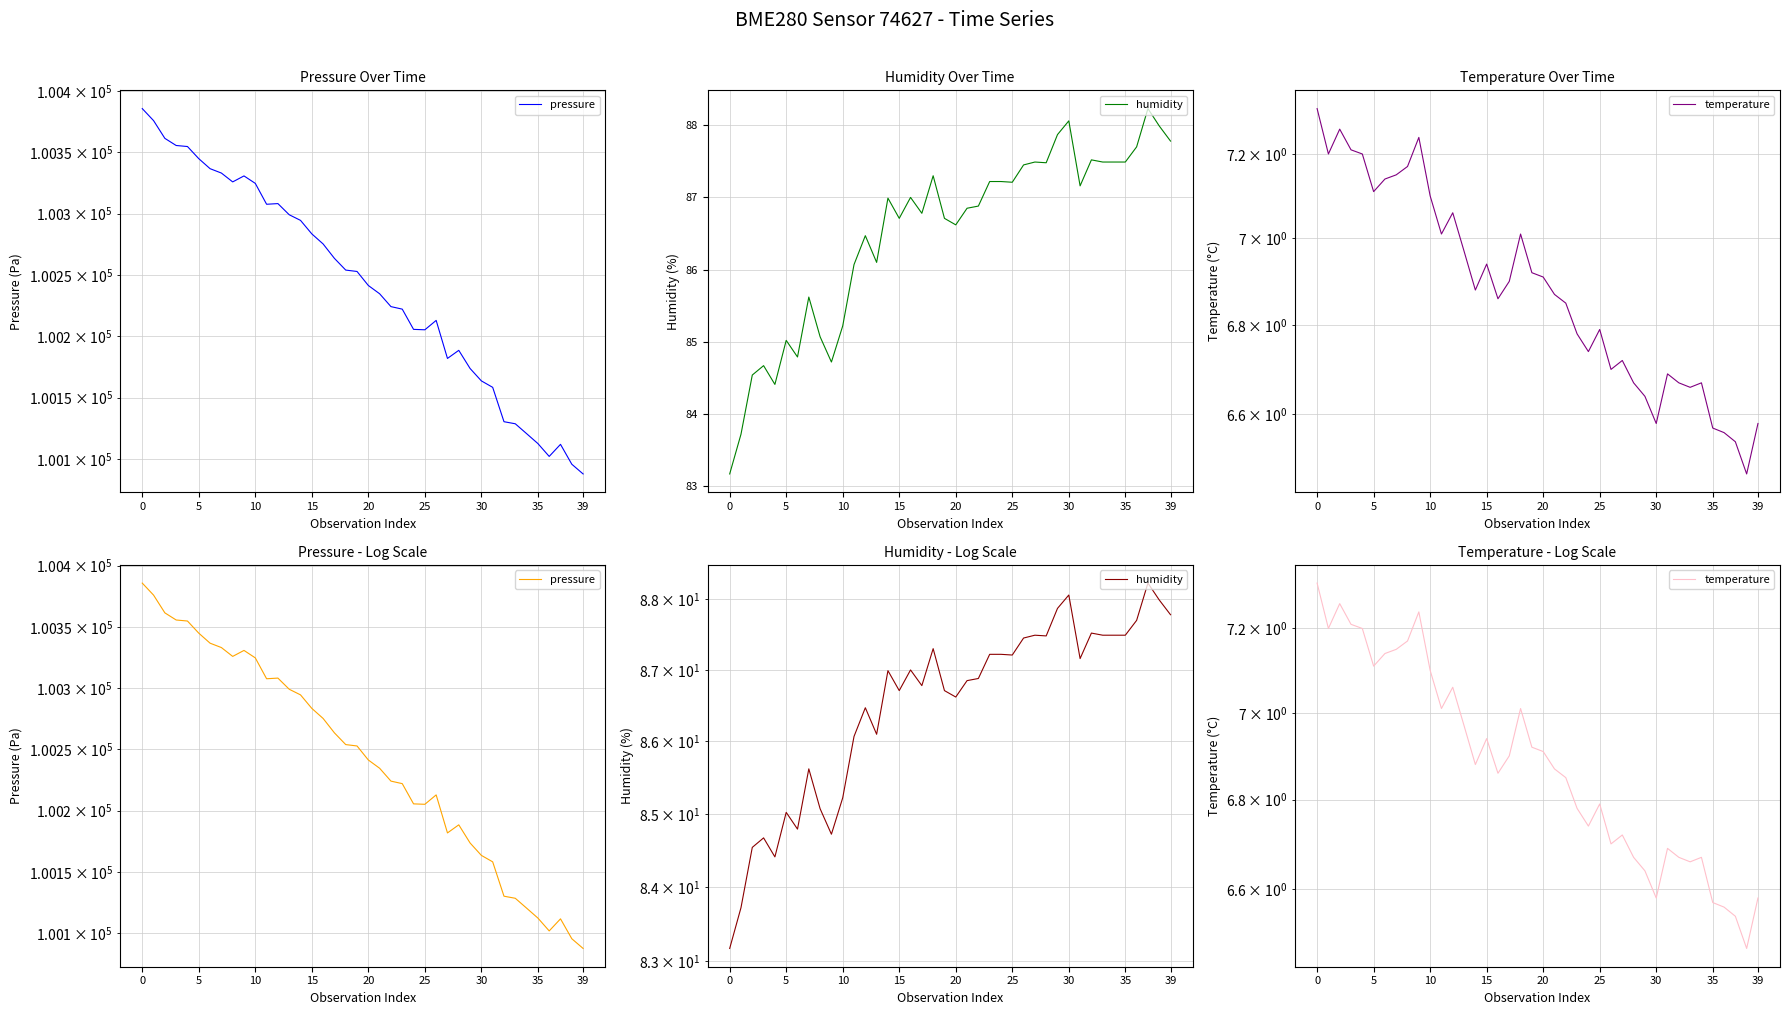

How many lines are shown in the chart?

3